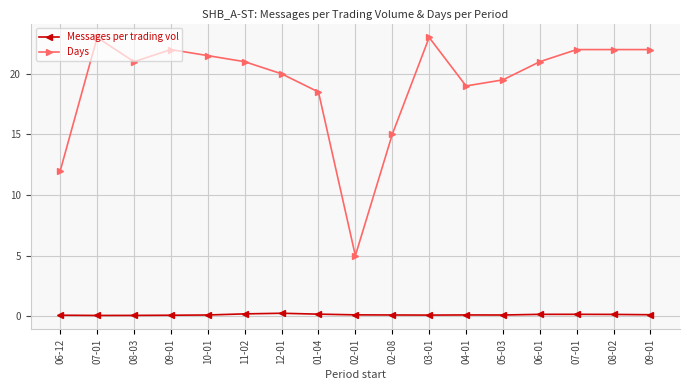

Is this an area chart (filled region under the line)?

No